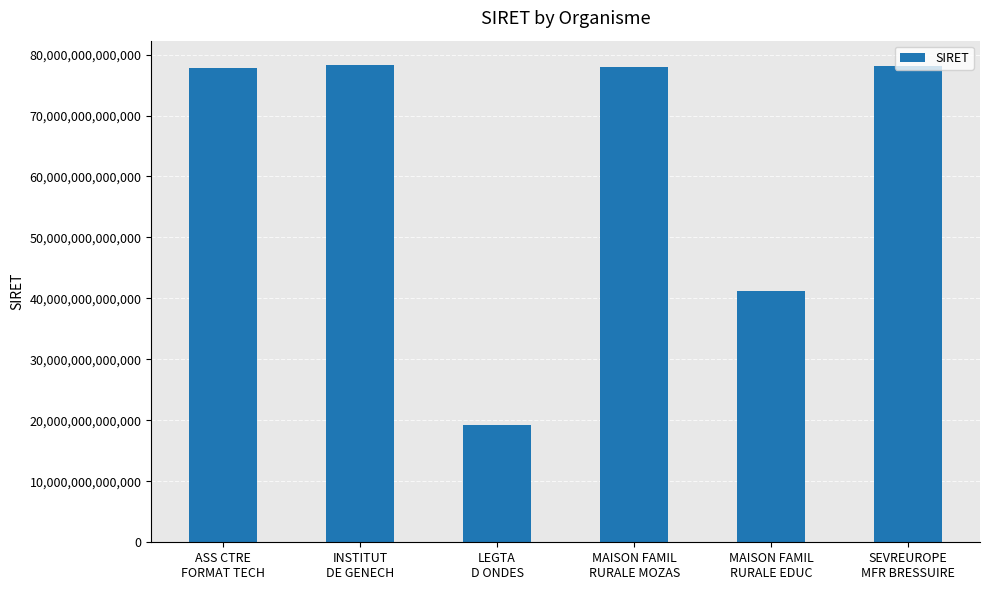

How many bars are there in total?

6